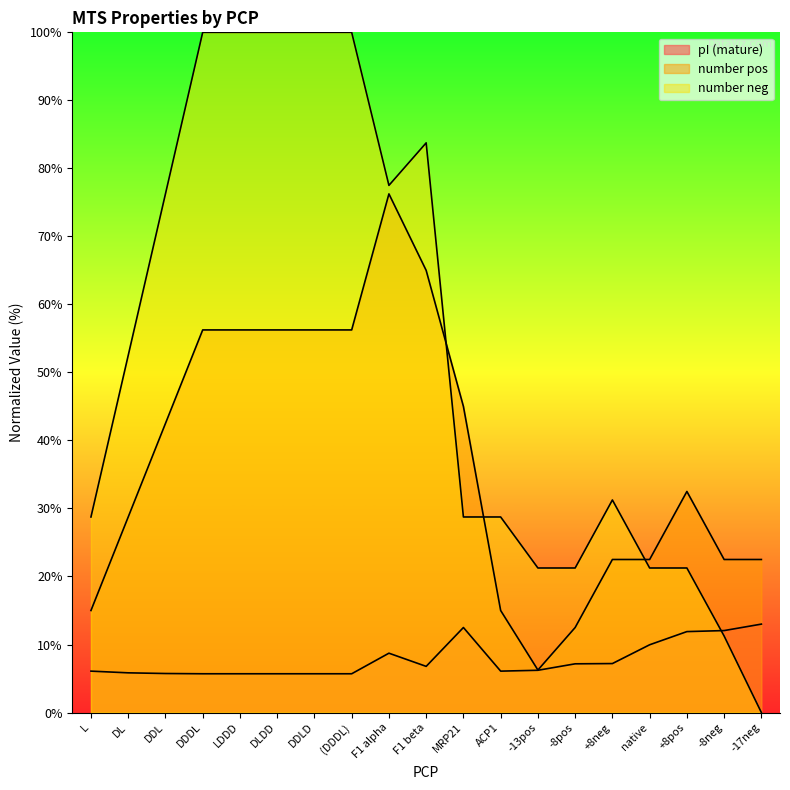

What is the label of the 19th point from the left?

-17neg